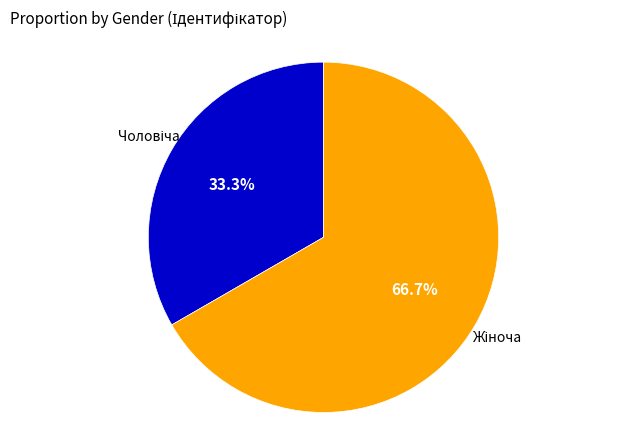

How many slices are in this pie chart?

2